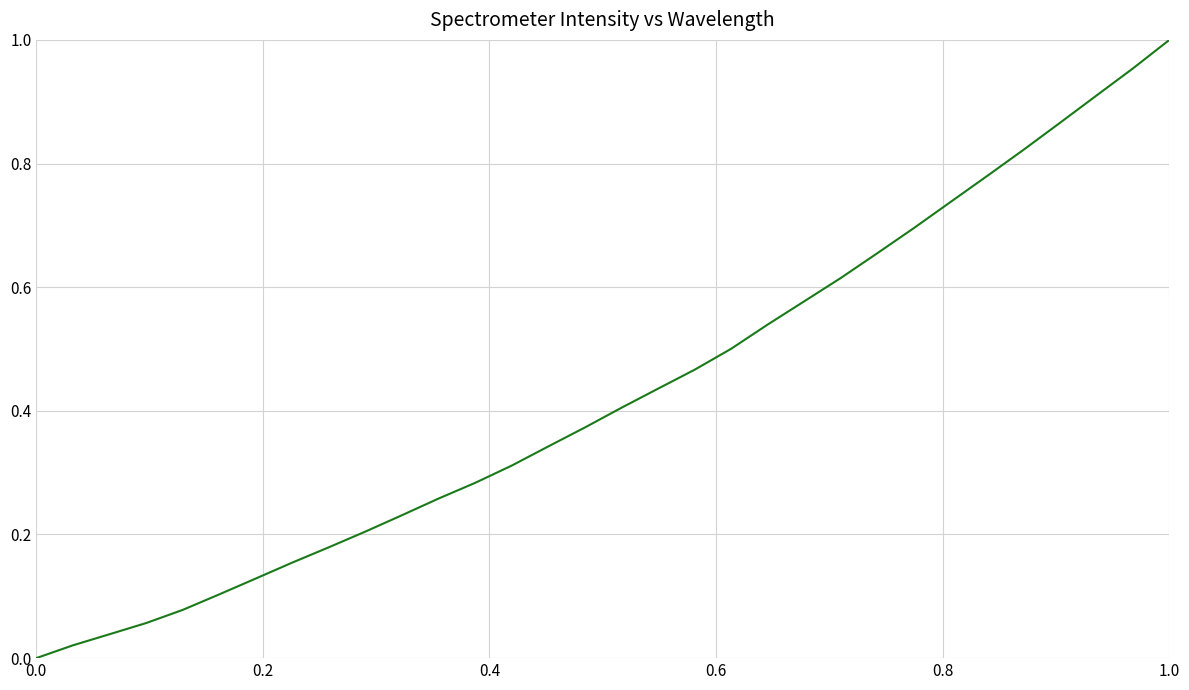

Is this an area chart (filled region under the line)?

No